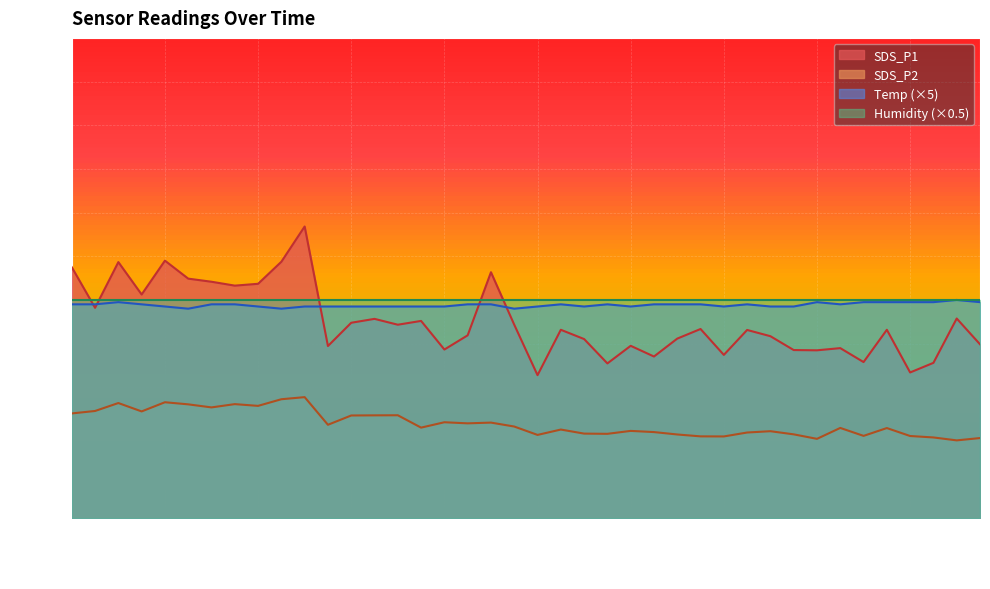

Count the number of data series in this chart.

4